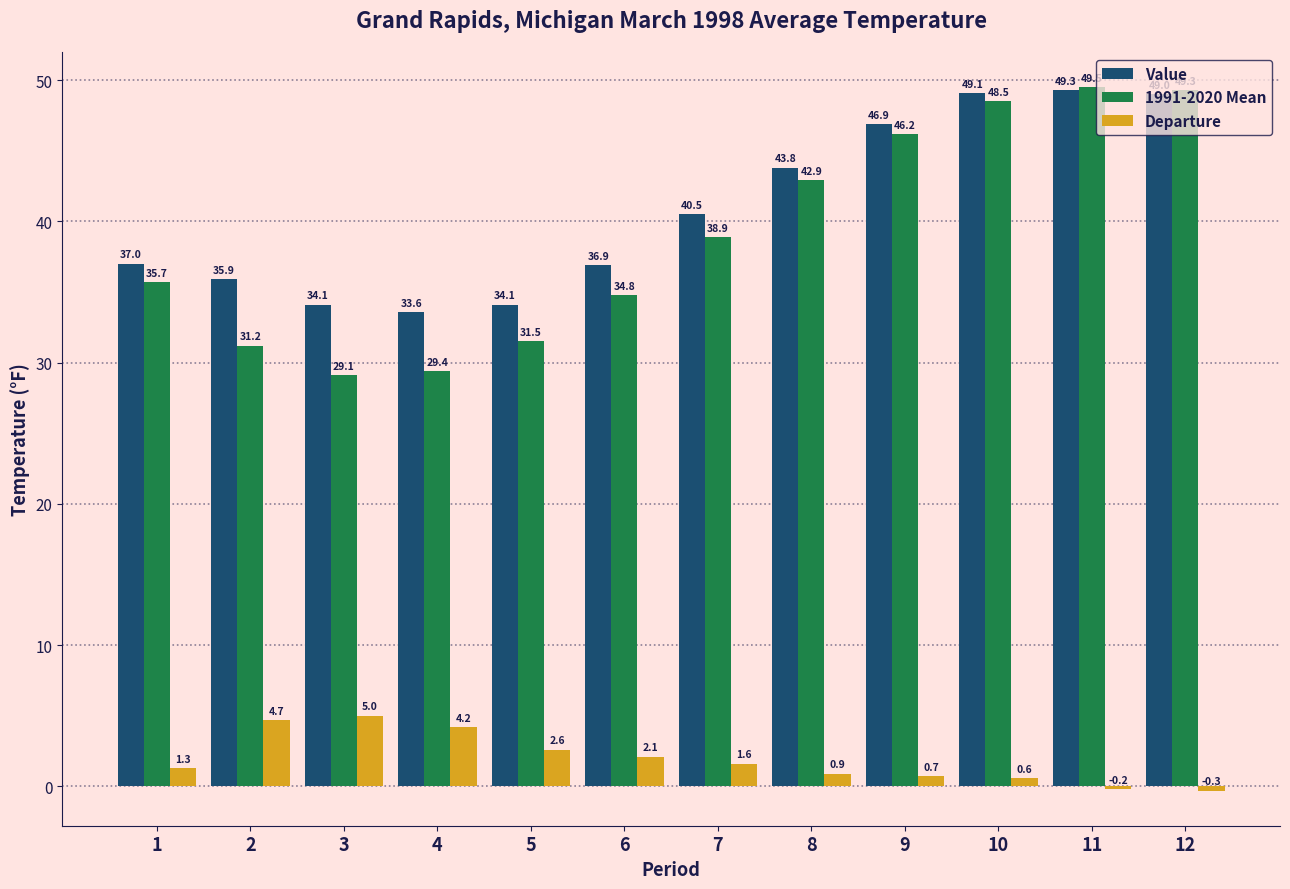

Between 2 and 4, which series saw the biggest shift?

Value